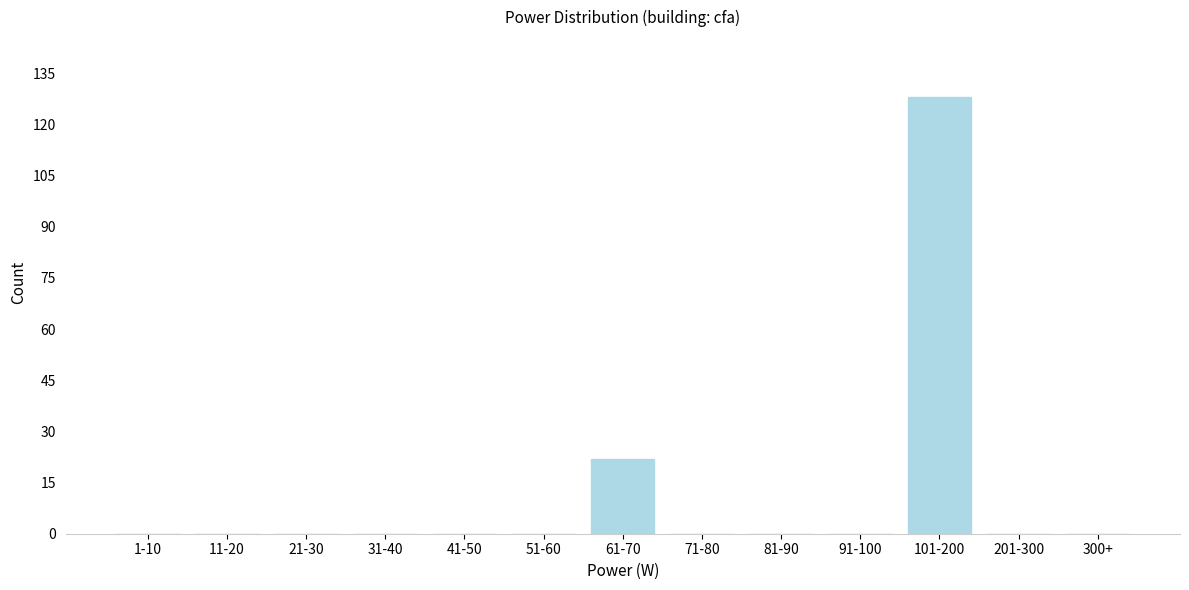

Reading left to right, list all the values displayed in this chart.

1-10=0	11-20=0	21-30=0	31-40=0	41-50=0	51-60=0	61-70=22	71-80=0	81-90=0	91-100=0	101-200=128	201-300=0	300+=0